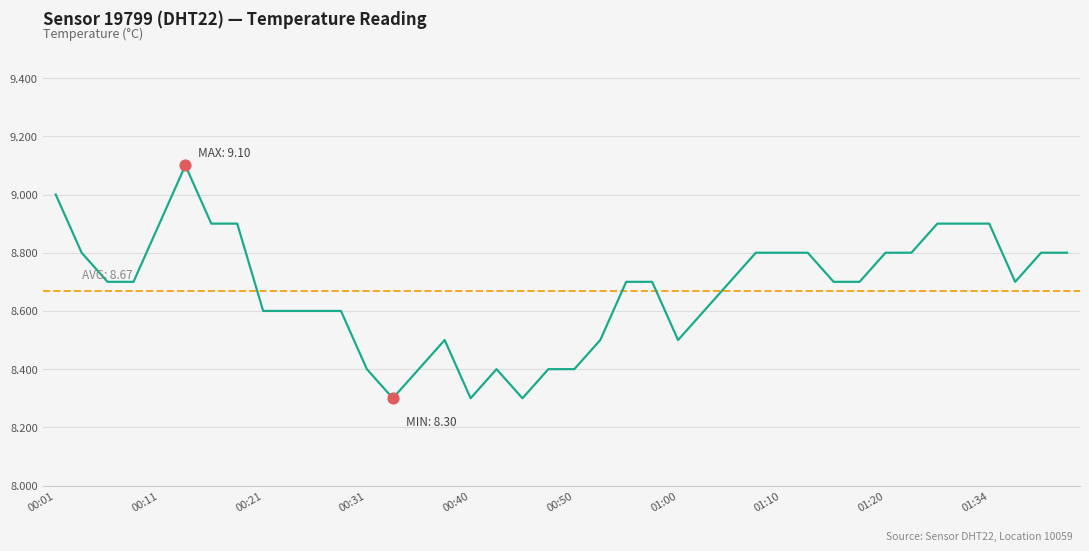

What is the greatest value displayed?

9.1